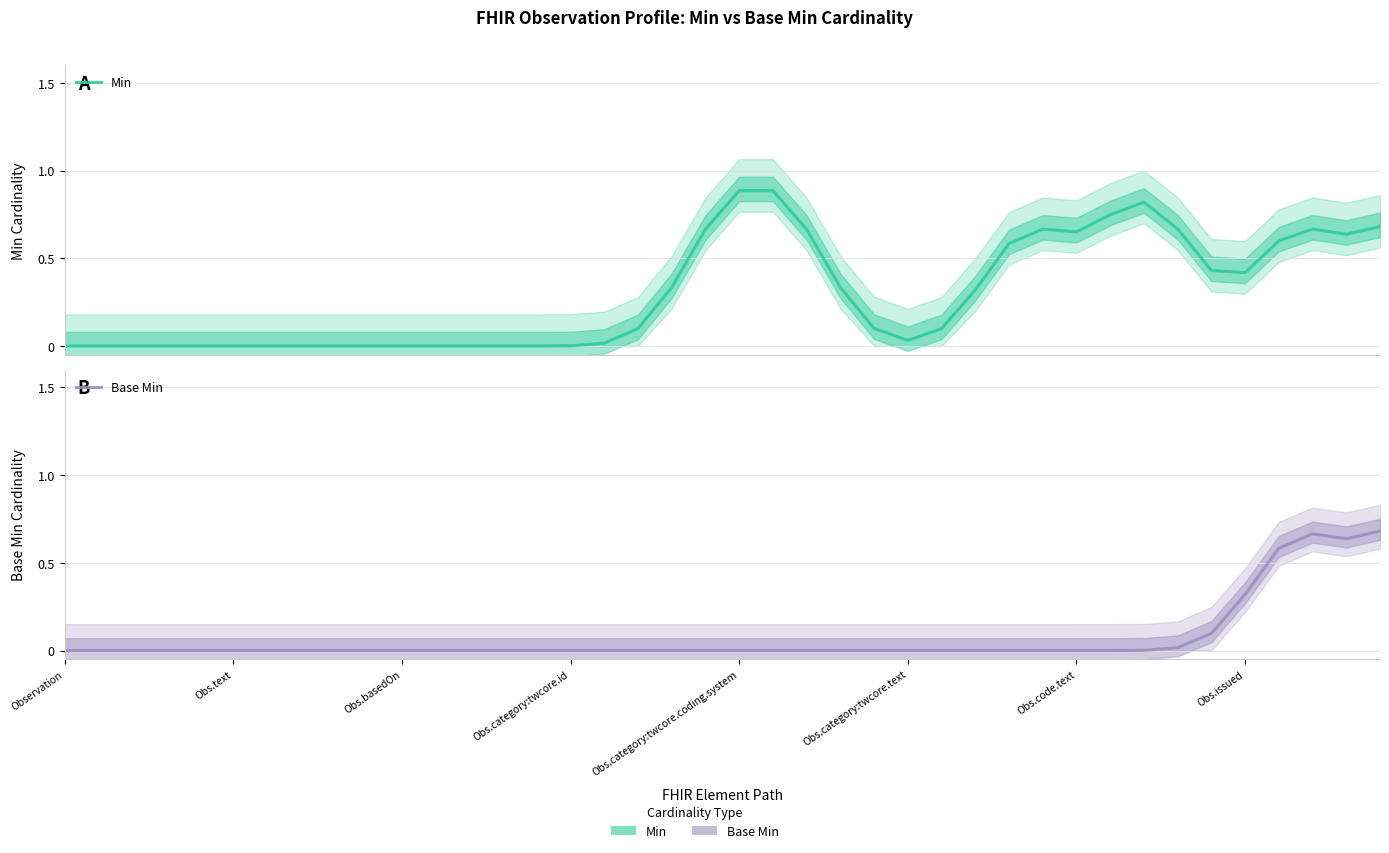

Which category has the lowest value in the Base Min series?

Observation